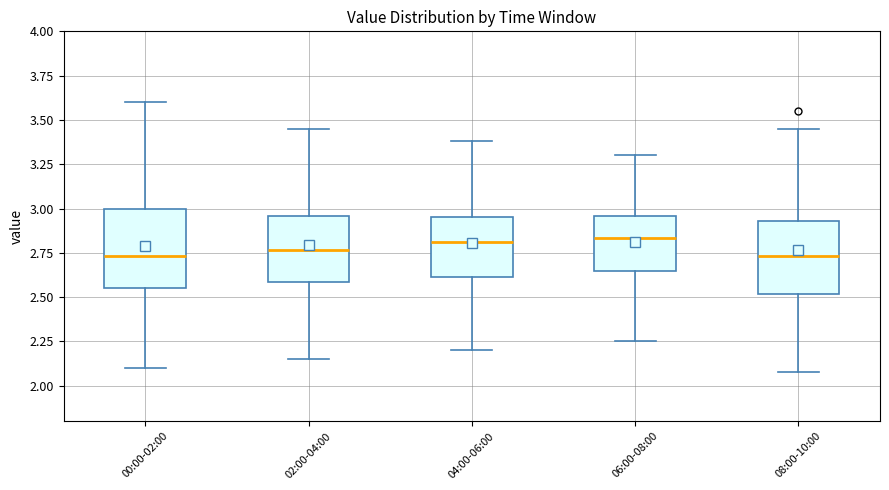

Reading left to right, read every box against the y-axis: the position of its median line, the range the box covers, and the ends of its whiskers. The values are not printed on the chart, so give them approximately, as read against the axis.

00:00-02:00: median 2.75, box 2.55 to 3.00, whiskers 2.10 to 3.60
02:00-04:00: median 2.75, box 2.60 to 2.95, whiskers 2.15 to 3.45
04:00-06:00: median 2.80, box 2.60 to 2.95, whiskers 2.20 to 3.40
06:00-08:00: median 2.85, box 2.65 to 2.95, whiskers 2.25 to 3.30
08:00-10:00: median 2.75, box 2.50 to 2.95, whiskers 2.10 to 3.45